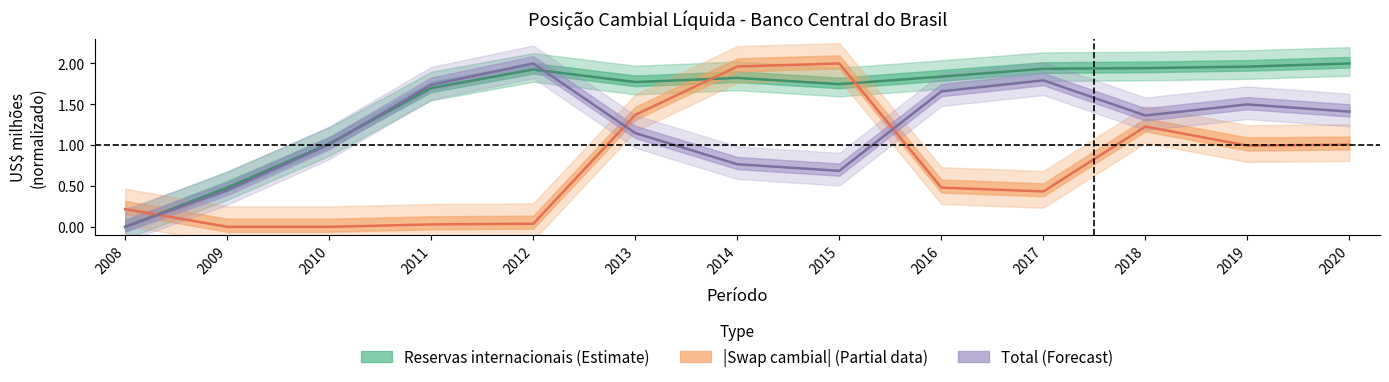

Reading left to right, extract all data points from this chart.

Reservas internacionais (Estimate): 0.0	0.5	1.0	1.7	1.9	1.8	1.8	1.7	1.8	1.9	1.9	2.0	2.0
|Swap cambial| (Partial data): 0.2	0.0	0.0	0.0	0.0	1.4	2.0	2.0	0.5	0.4	1.2	1.0	1.0
Total (Forecast): 0.0	0.4	1.0	1.7	2.0	1.1	0.8	0.7	1.7	1.8	1.4	1.5	1.4